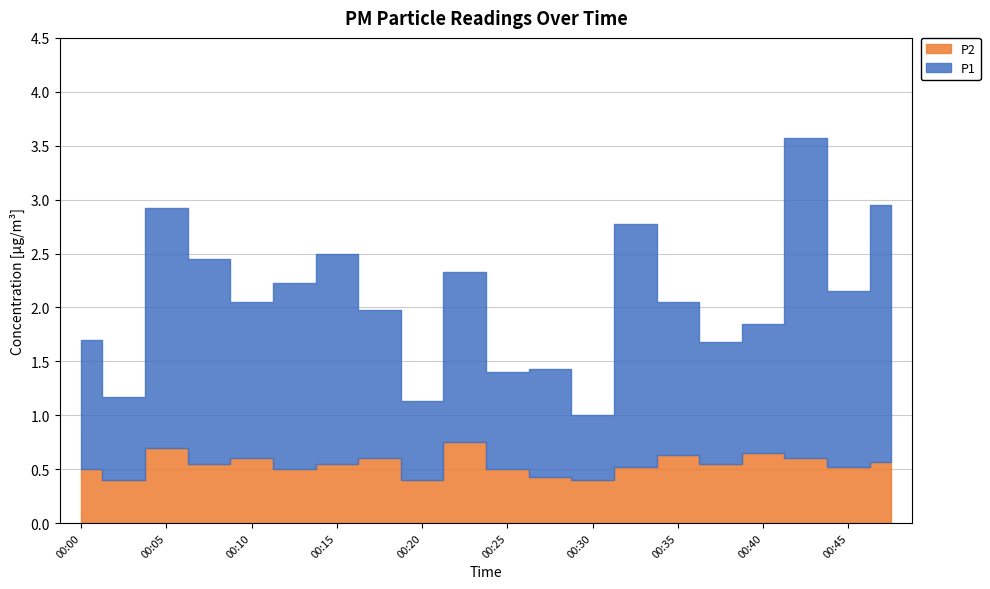

What is the maximum value for P2?

0.8